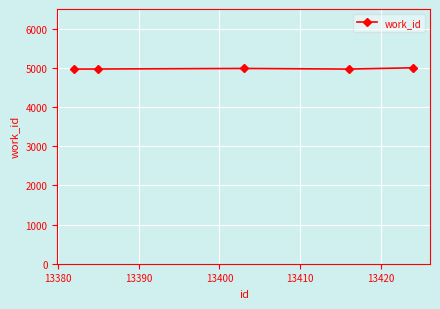

Is this an area chart (filled region under the line)?

No